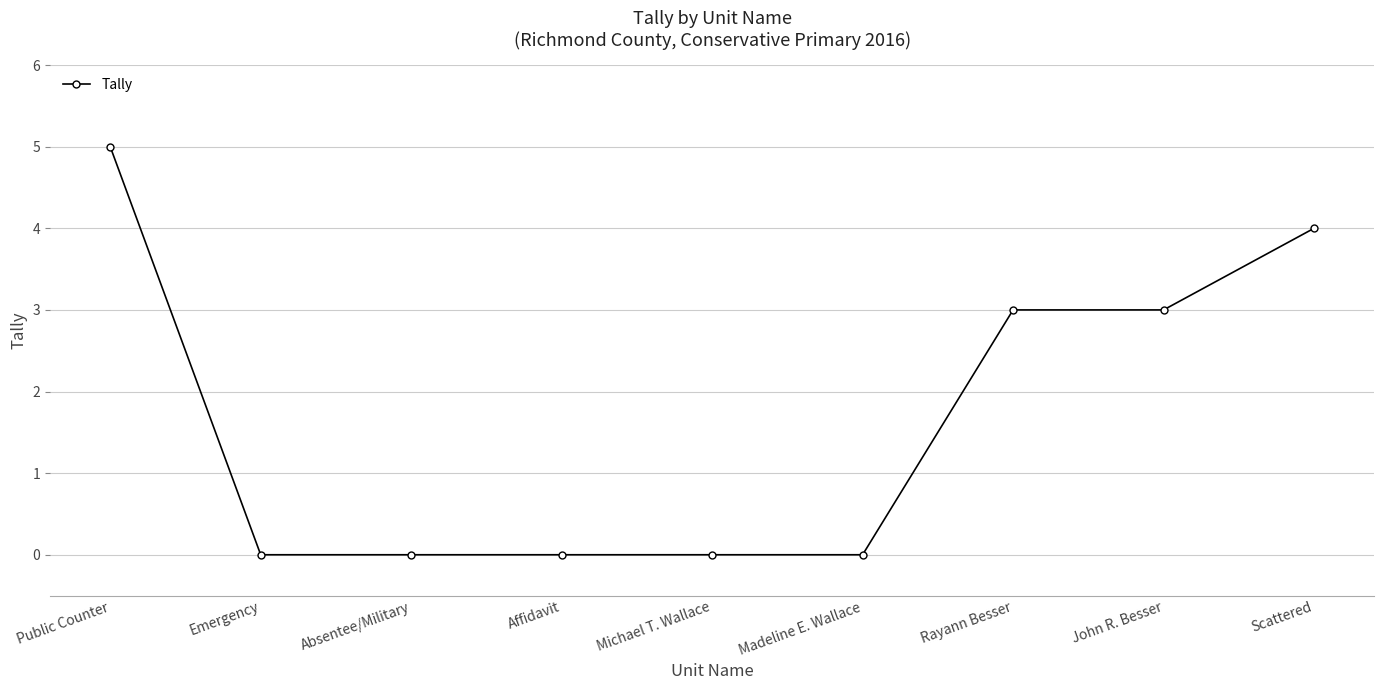

Is it true that the value at Emergency is 2?

False